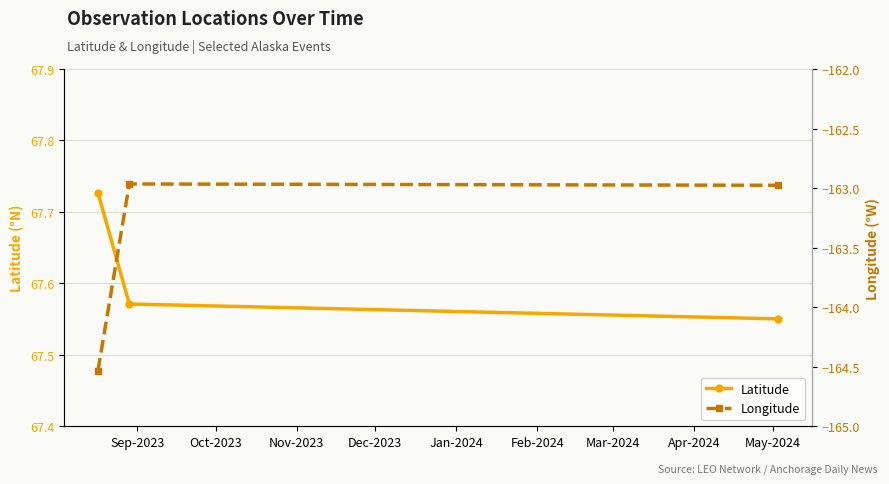

What is the maximum value for Longitude?

-163.0